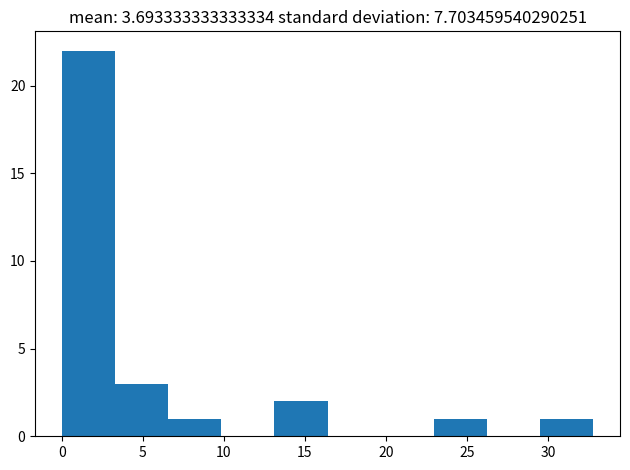

Reading left to right, list every bar in this chart as the range it spans on the x-axis followed by its height. Neither the bar edges nor the heights are printed on the chart, so give them approximately, as read against the axes.

0.0 to 3.5: 22
3.5 to 6.5: 3
6.5 to 10.0: 1
10.0 to 13.0: 0
13.0 to 16.5: 2
16.5 to 19.5: 0
19.5 to 23.0: 0
23.0 to 26.0: 1
26.0 to 29.5: 0
29.5 to 33.0: 1